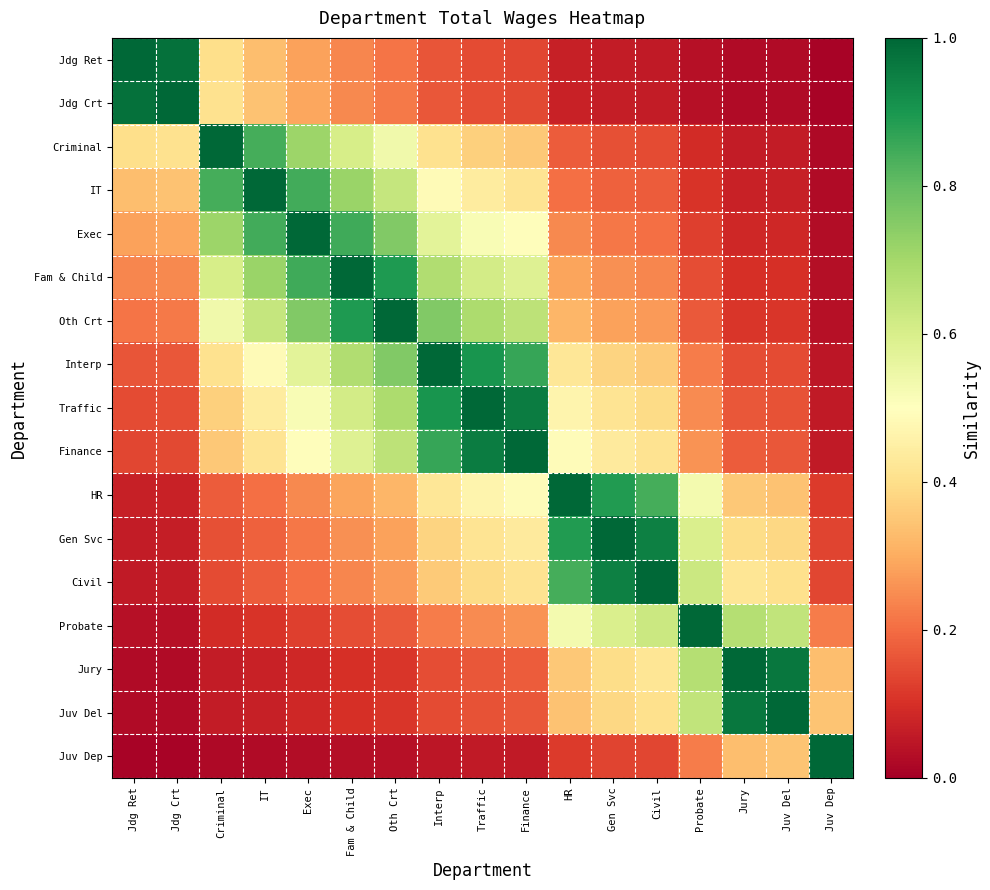

Between Traffic and Juv Dep, which is larger?

Traffic